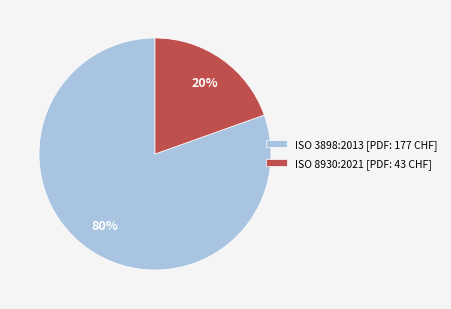

To the nearest percent, what is the combined percentage of ISO 3898:2013 and ISO 8930:2021?

100%